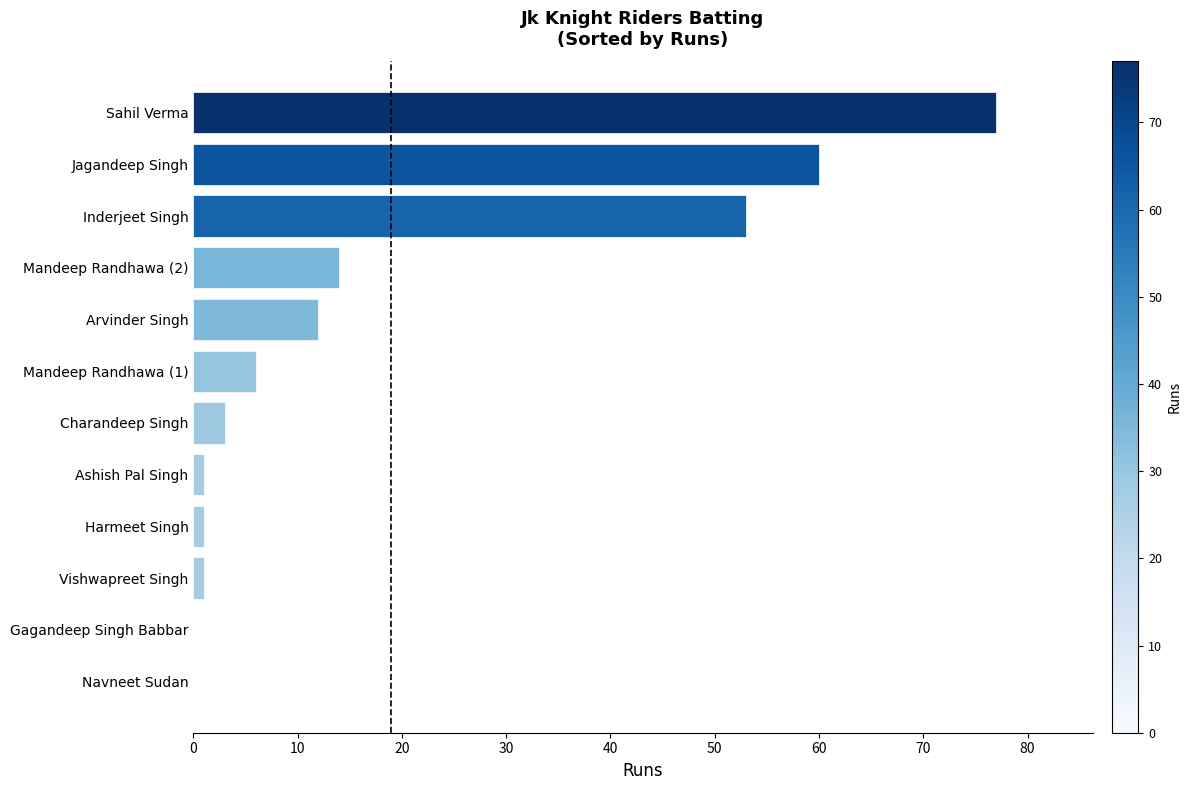

What is the maximum value shown in the chart?

77